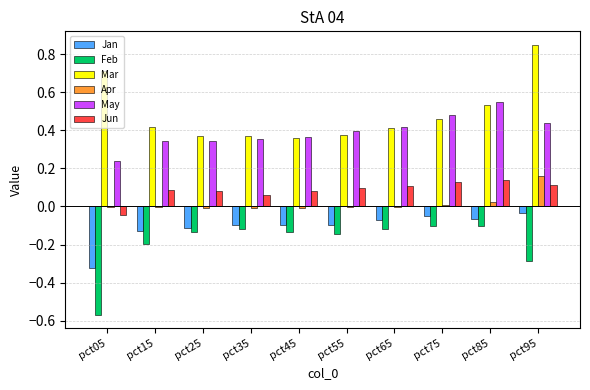

Which category has the highest value in the Mar series?

pct95